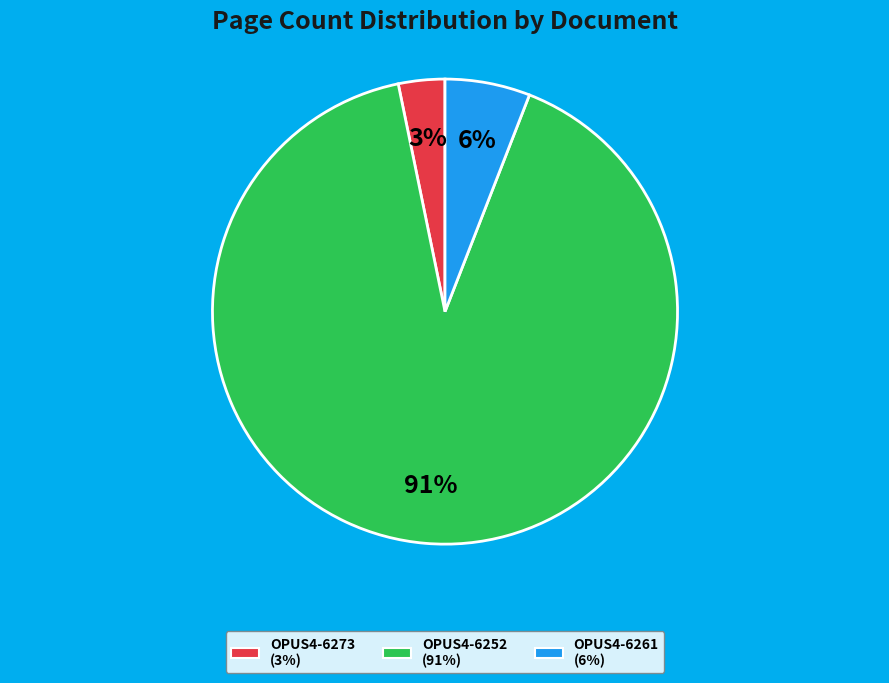

To the nearest percent, what portion does OPUS4-6252 represent?

91%